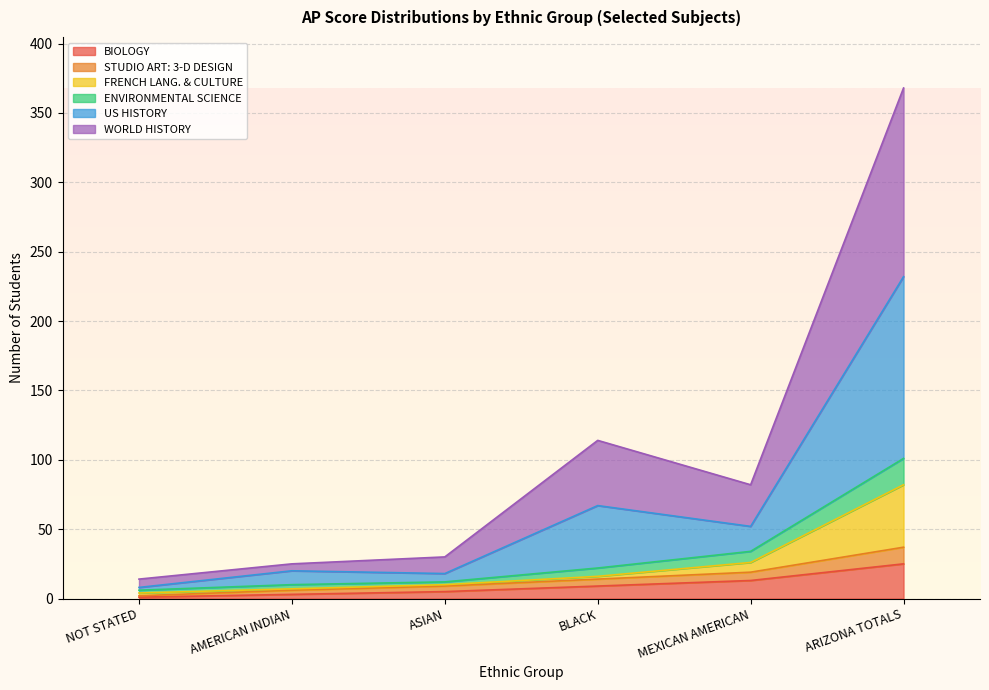

What are all the series names shown in the legend?

BIOLOGY, STUDIO ART: 3-D DESIGN, FRENCH LANG. & CULTURE, ENVIRONMENTAL SCIENCE, US HISTORY, WORLD HISTORY